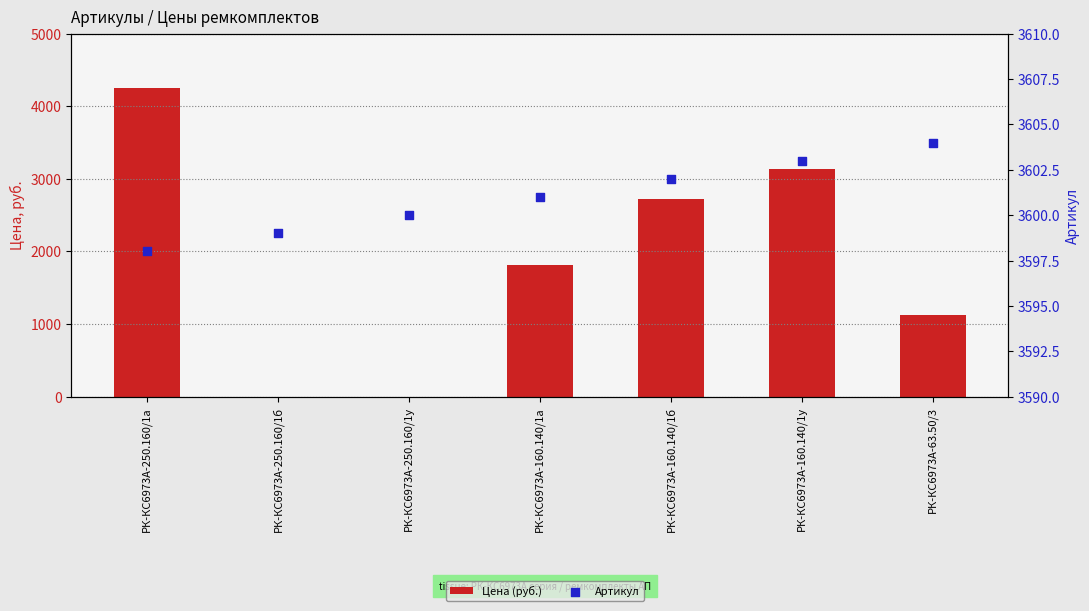

At how many categories does at least one series exceed 3374?

7